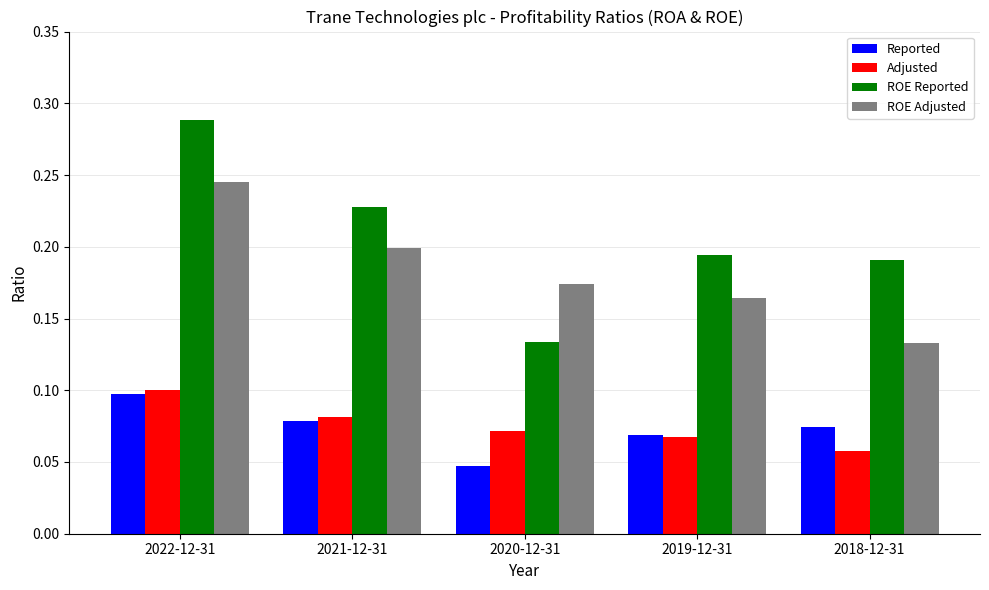

At 2022-12-31, list the series in order from smallest to largest.

Reported, Adjusted, ROE Adjusted, ROE Reported